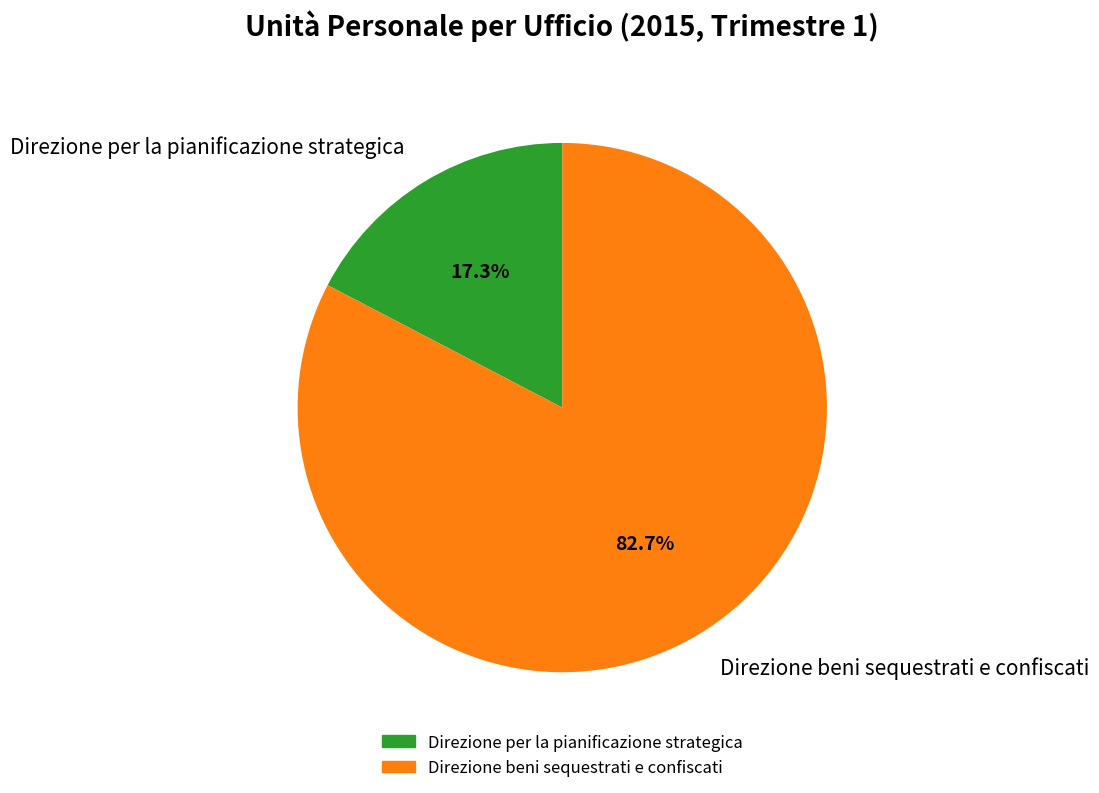

Do Direzione beni sequestrati e confiscati and Direzione per la pianificazione strategica together represent more than half of the pie?

Yes